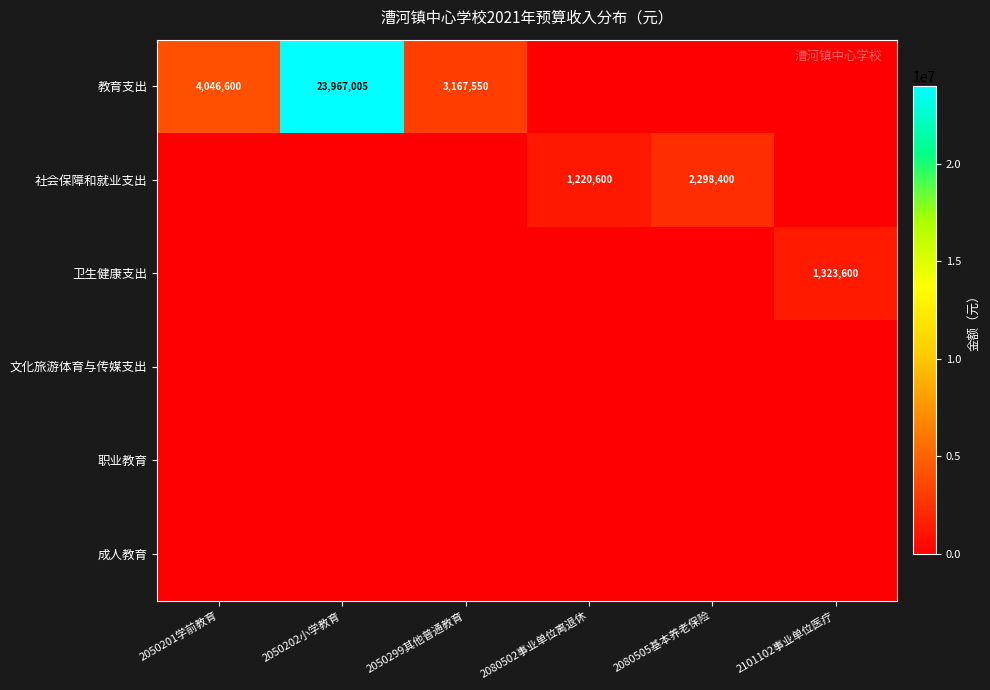

Is it true that 卫生健康支出 equals 1323600 at 2101102事业单位医疗?

True